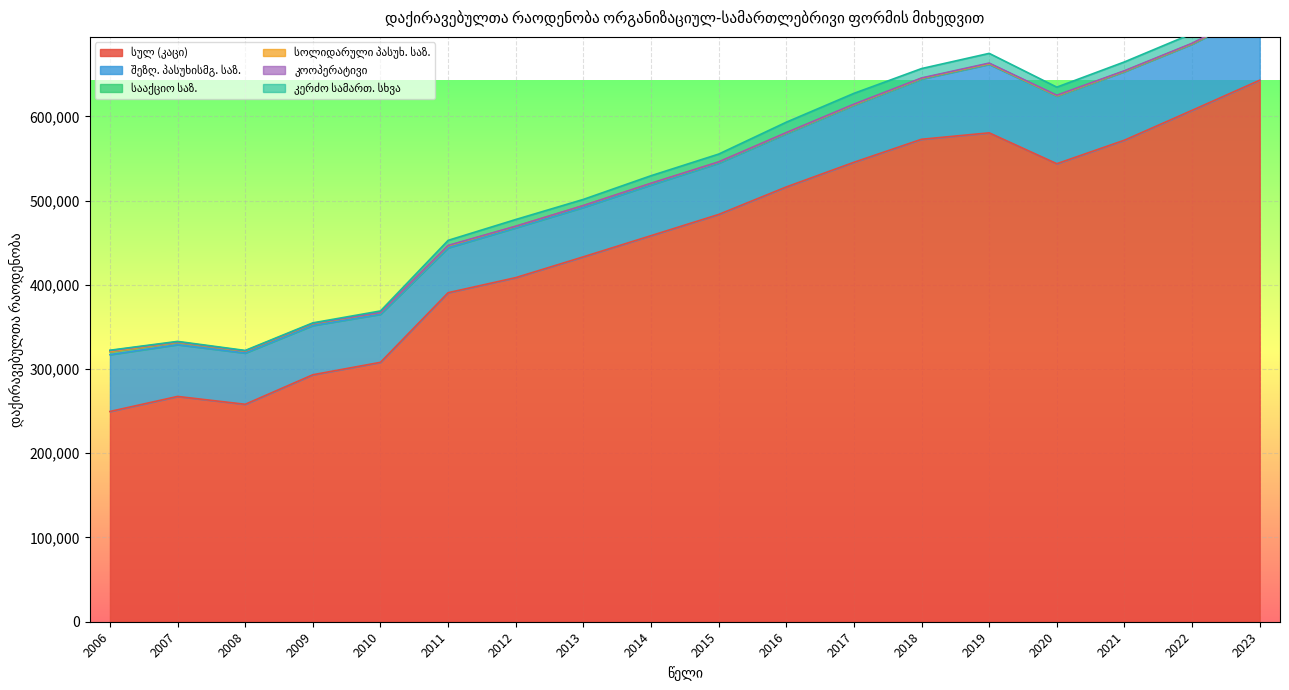

Where does the კერძო სამართ. სხვა series first go above 9246?

2016